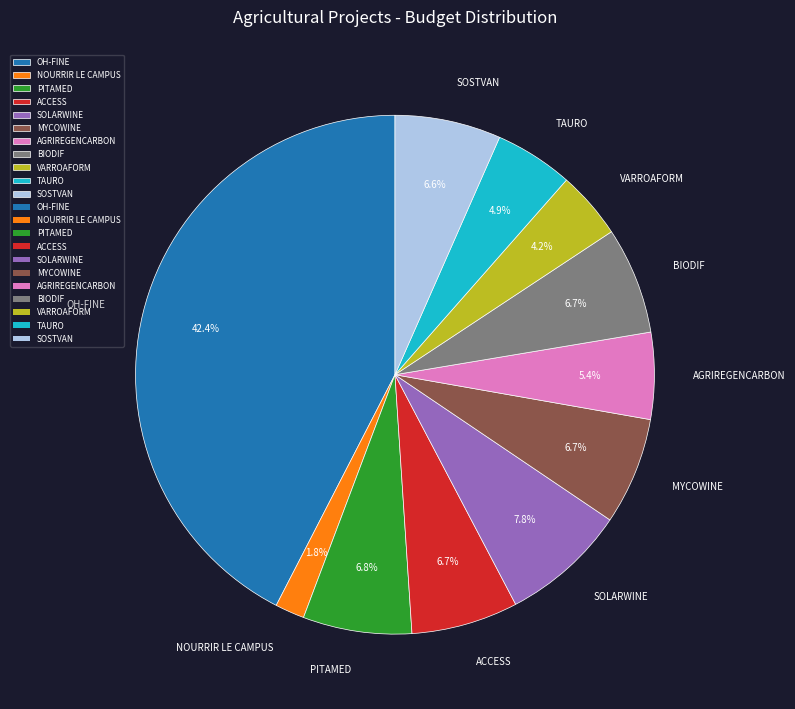

Combined, what portion of the pie is NOURRIR LE CAMPUS and ACCESS?

8.5%